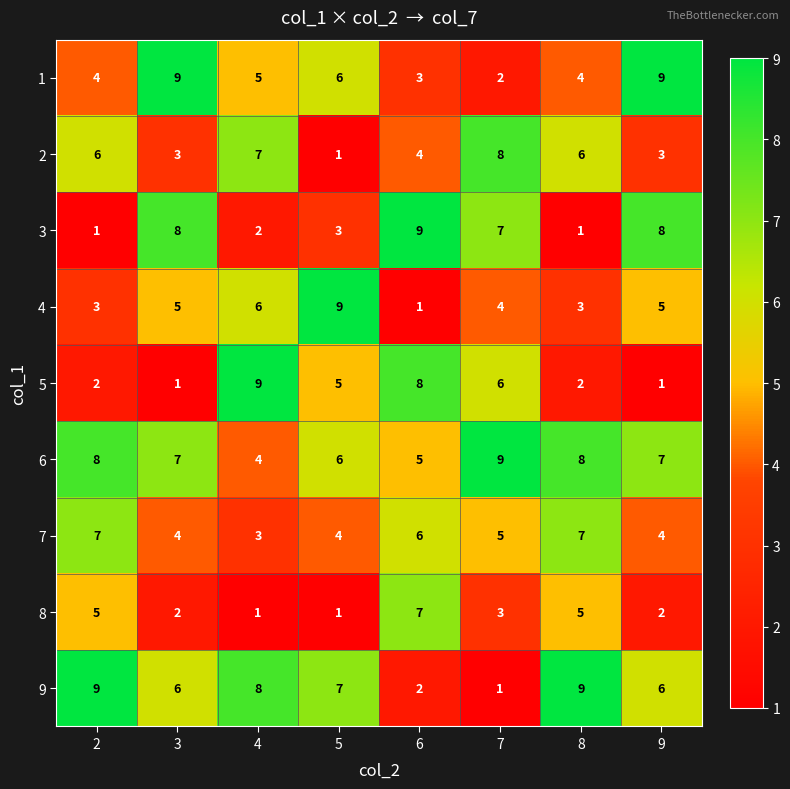

The value of 4 at 6 is 2. True or false?

False